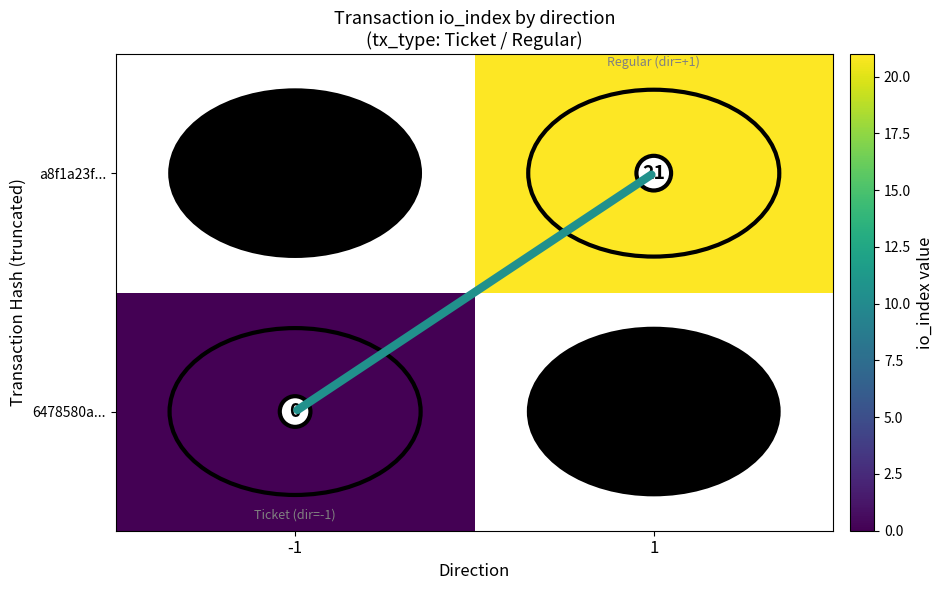

Is it true that a8f1a23f... equals 21 at 1?

True